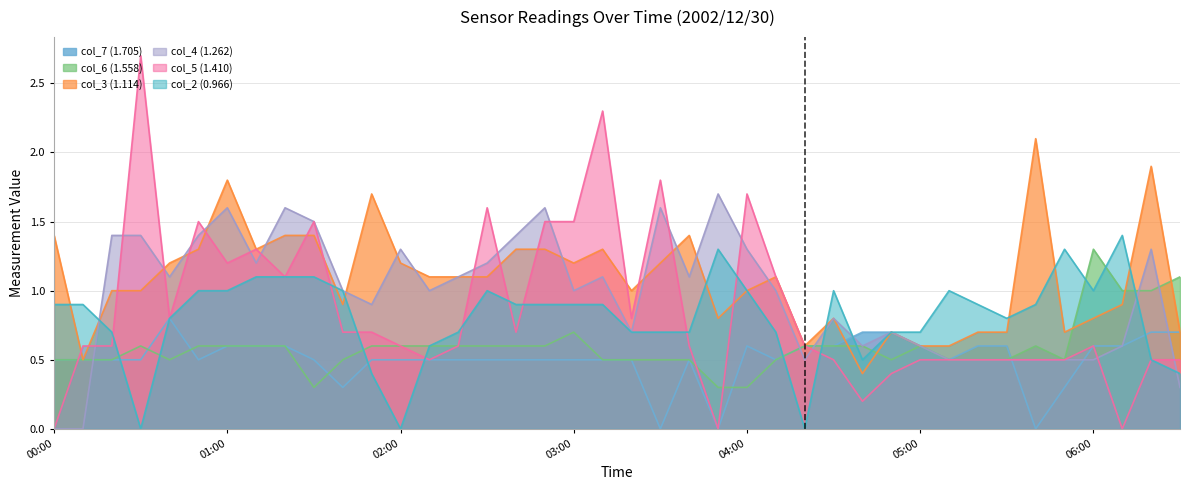

What is the difference between the highest and lowest values at 2002/12/30 03:10?

1.8